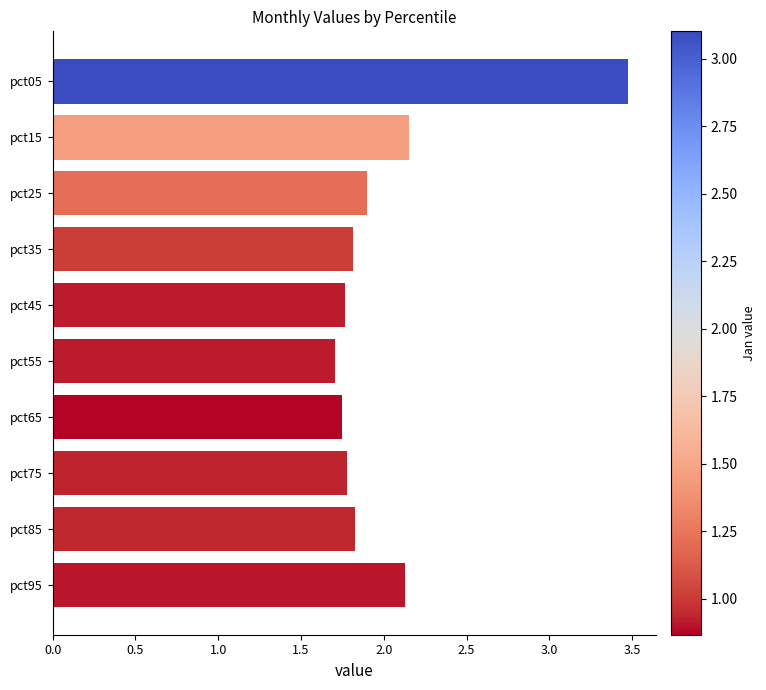

What is the change in value from pct45 to pct85?

+0.1